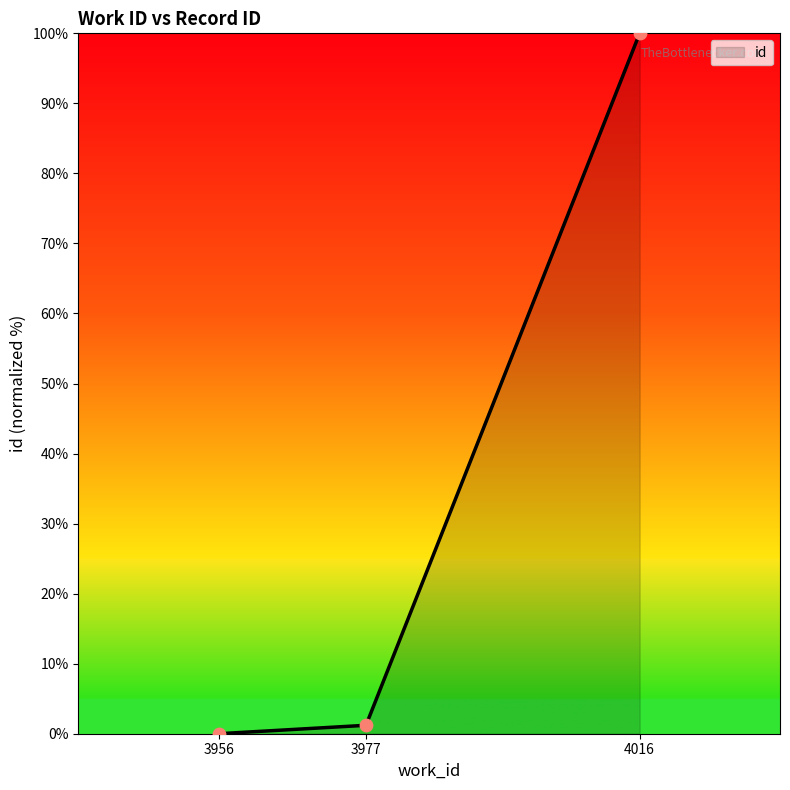

What is the change in value from 3956 to 3977?

+1.2